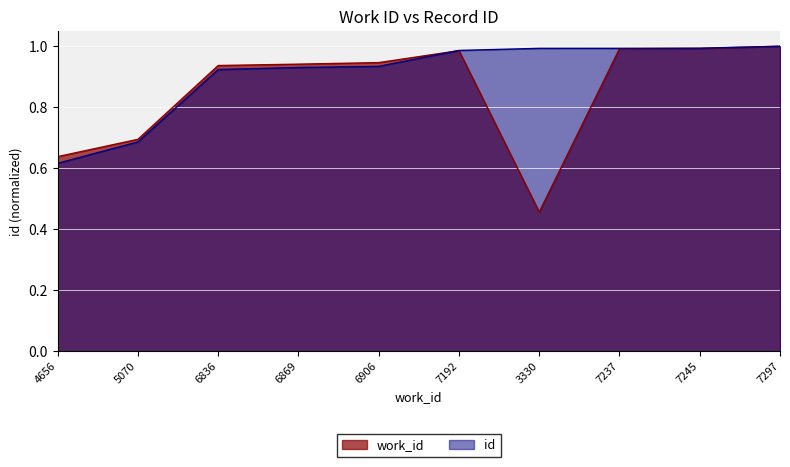

Rank the series by their maximum value, from highest to lowest.

work_id, id